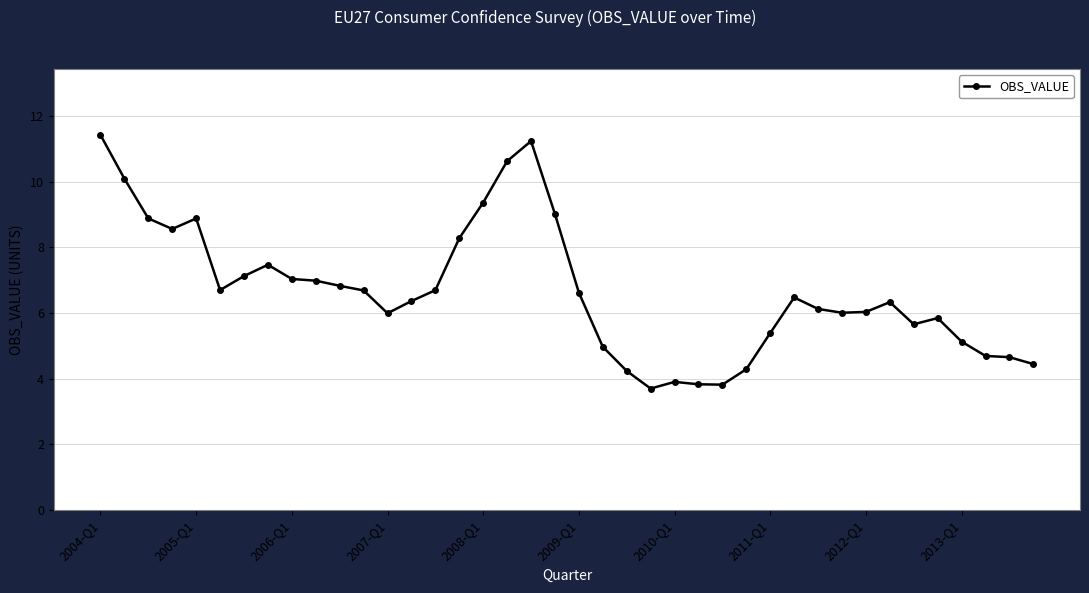

True or false: the data has more than 1 interior local peaks.

True